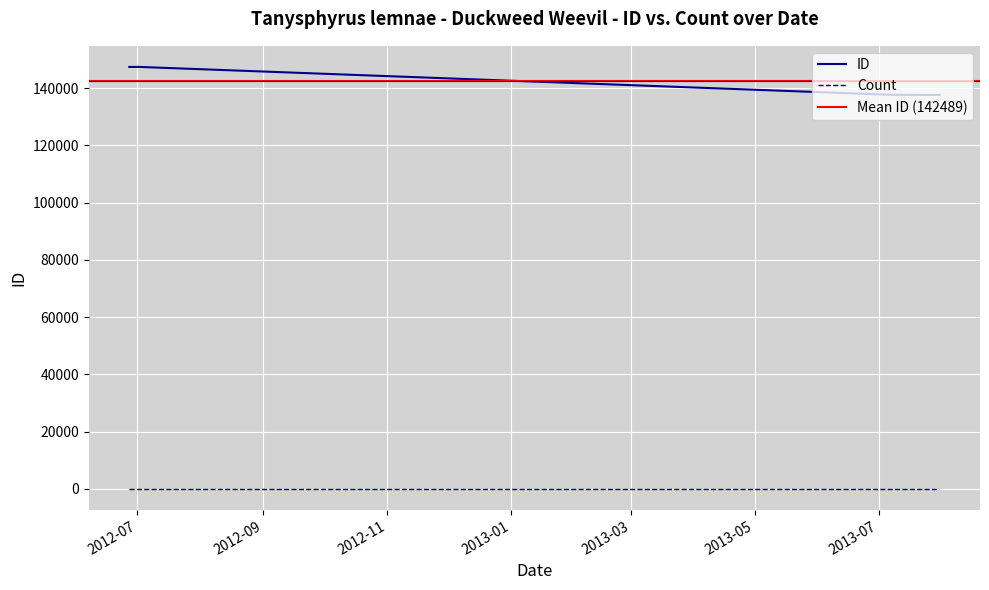

Which category has the lowest value across all series?

2012-07-02